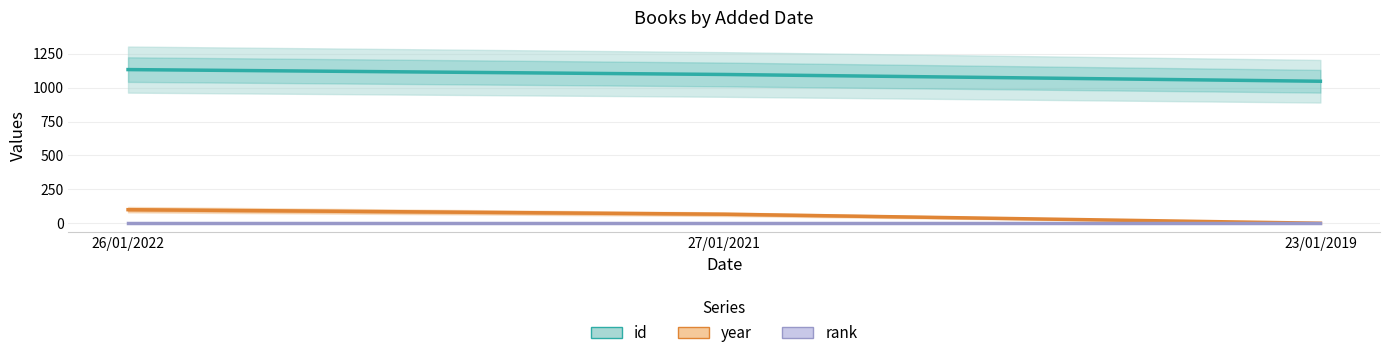

True or false: year has a value of 0.0 at 23/01/2019.

True